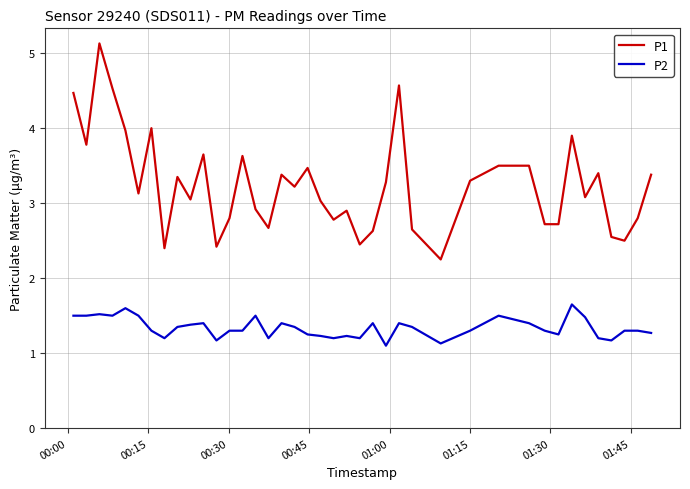

True or false: P1 and P2 intersect in this chart.

False